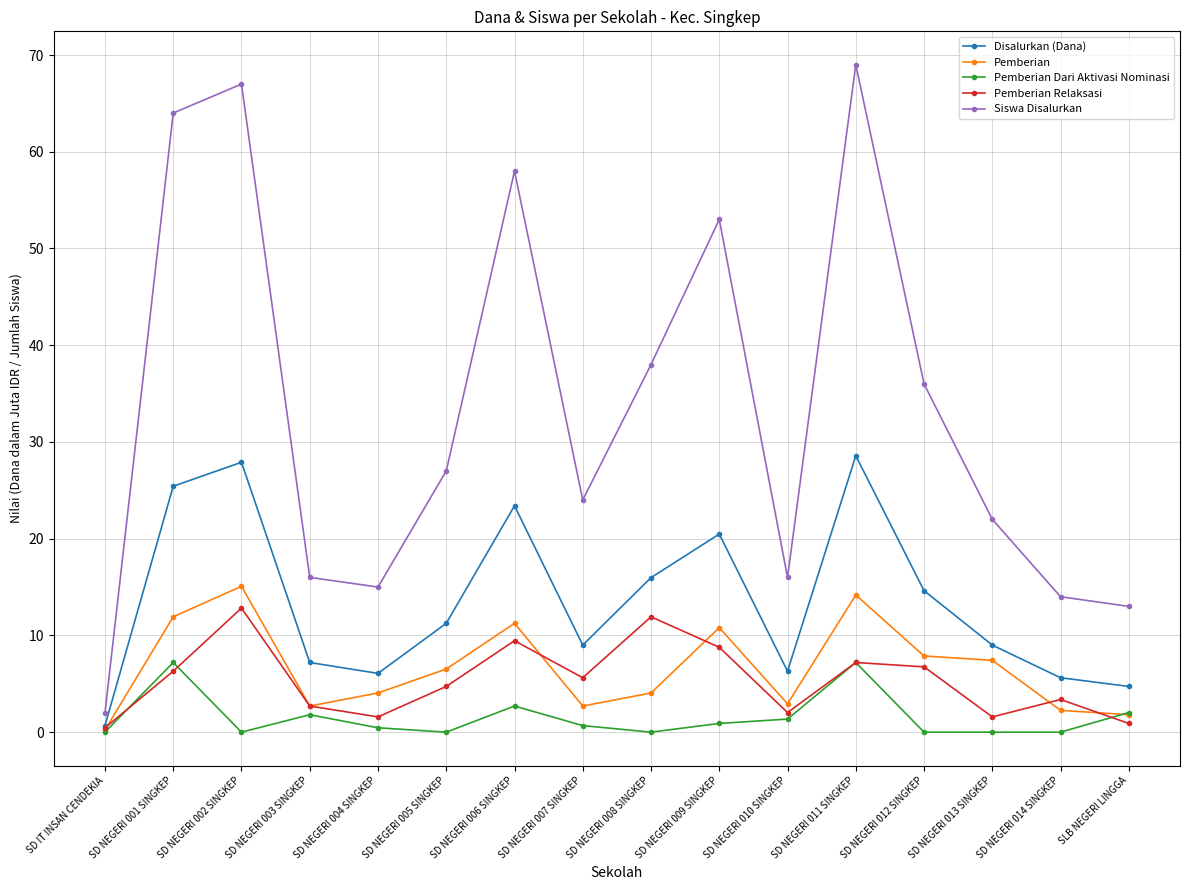

Which category has the highest value across all series?

SD NEGERI 011 SINGKEP